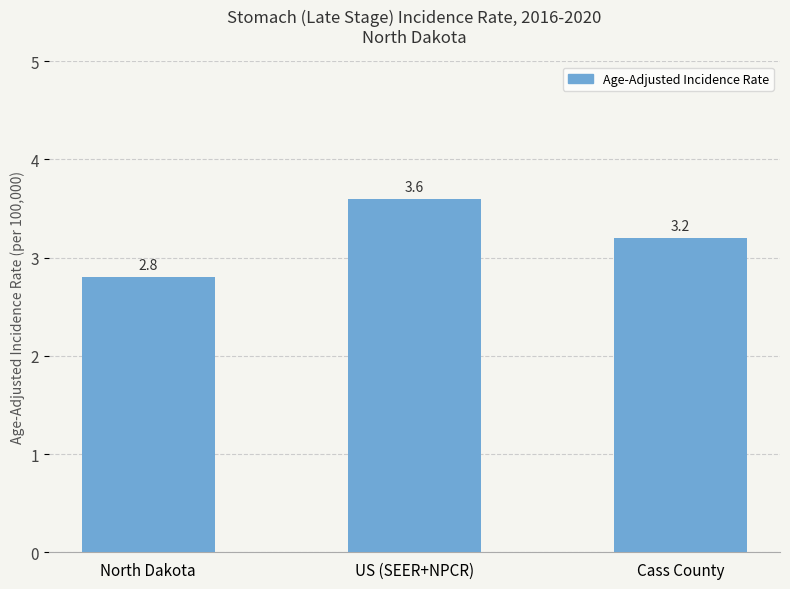

Read the value at Cass County.

3.2